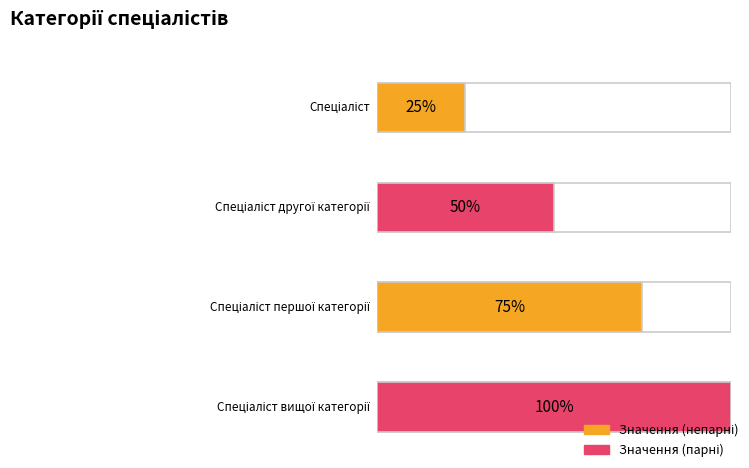

What is the label of the 4th bar from the right?

Спеціаліст